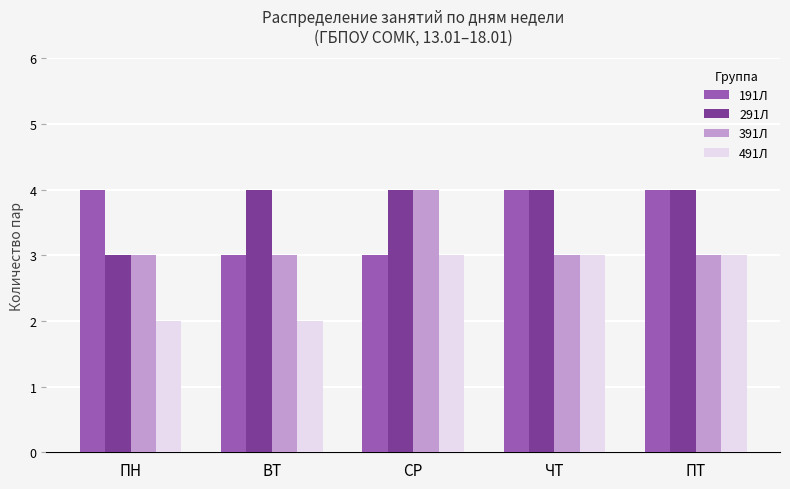

How many distinct data groups are displayed?

4